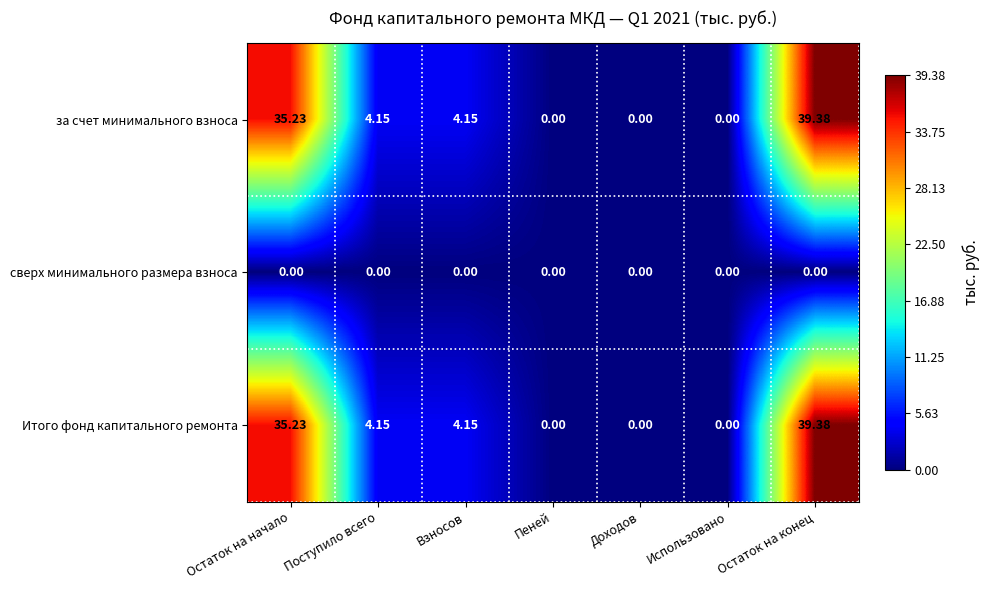

Count the number of categories in the chart.

7